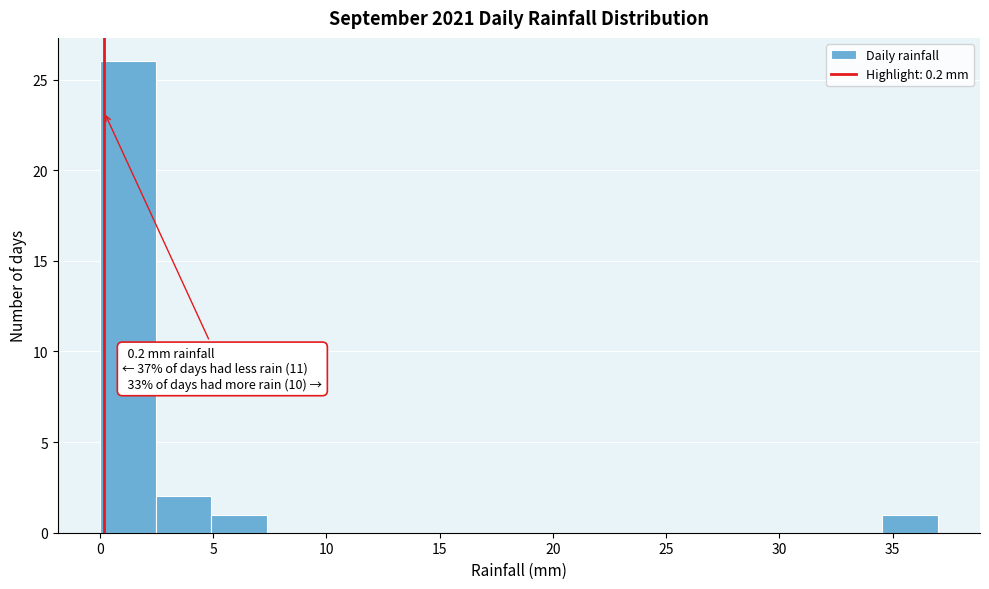

Which range on the x-axis has the tallest bar?

0.0 to 2.5